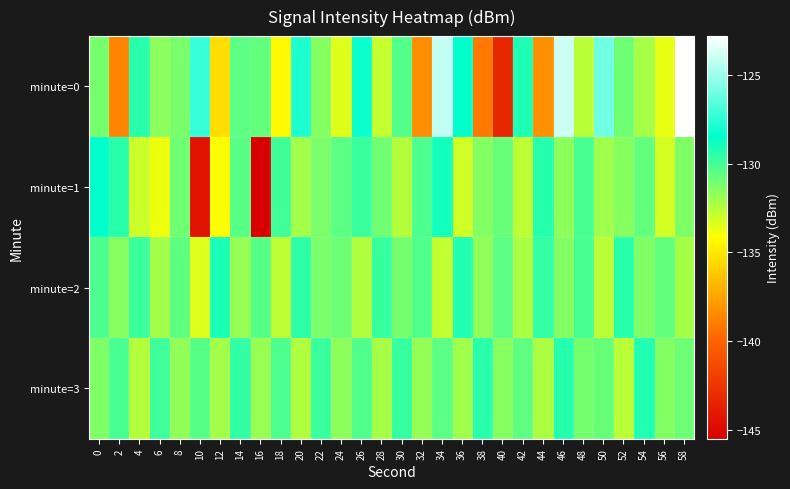

List the series in order of their peak value, highest first.

minute=0, minute=1, minute=2, minute=3